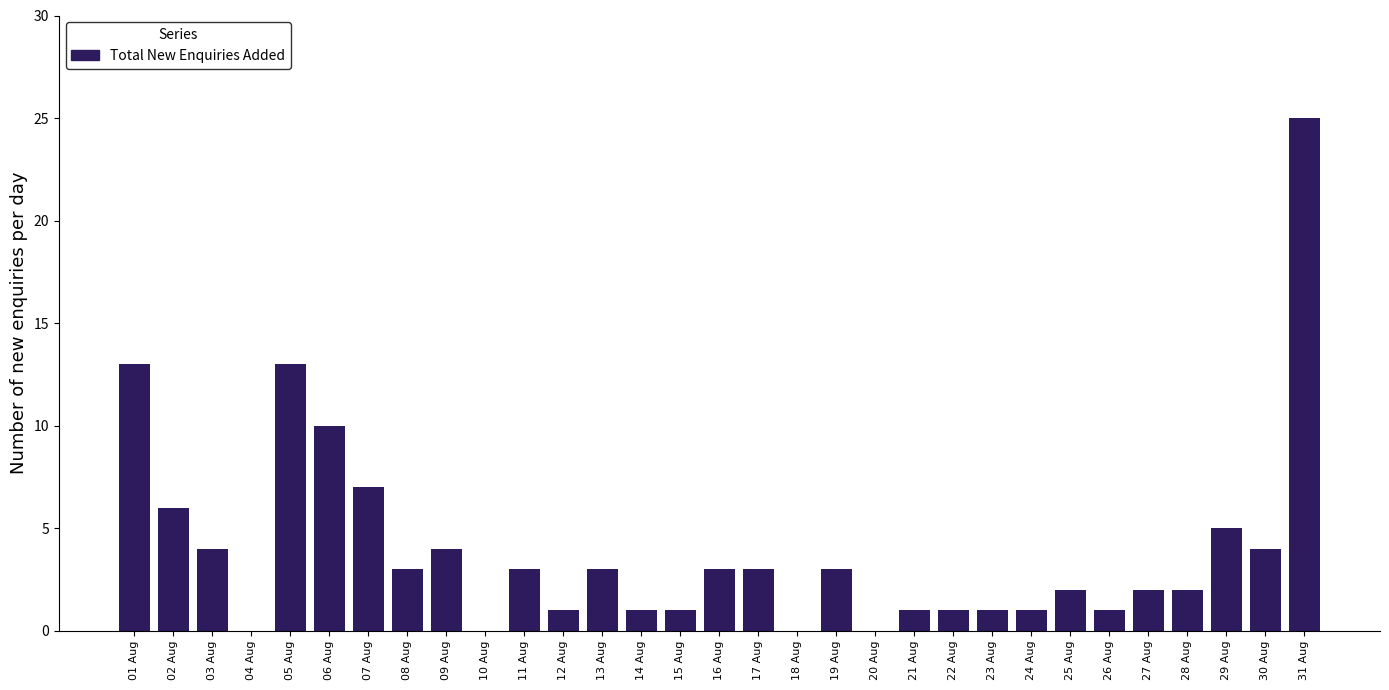

Between 29 Aug and 30 Aug, which is larger?

29 Aug